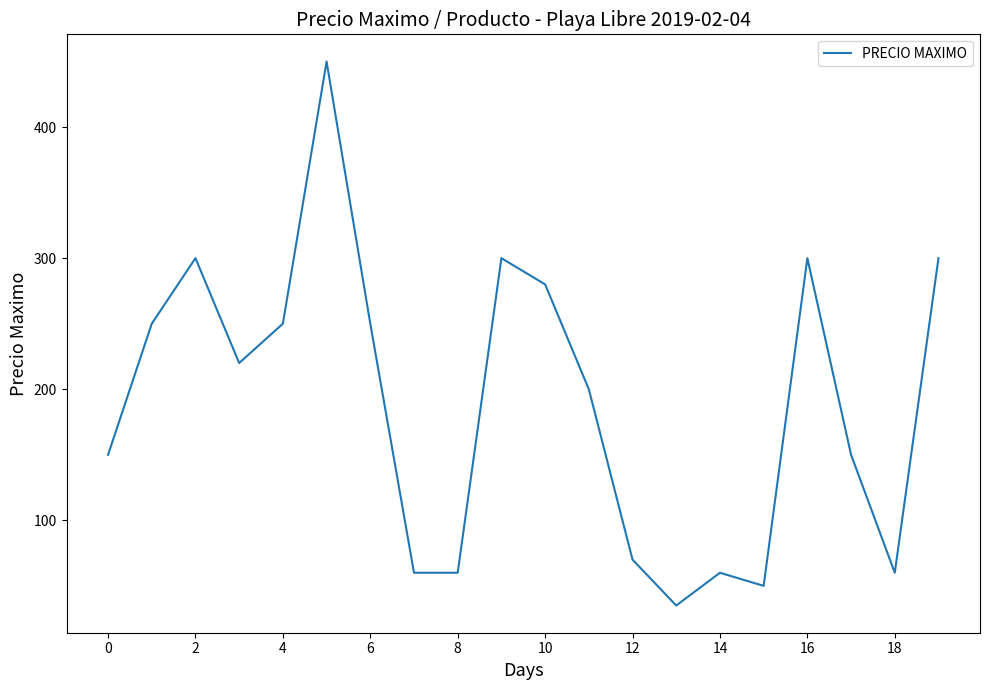

What is the minimum value shown in the chart?

35